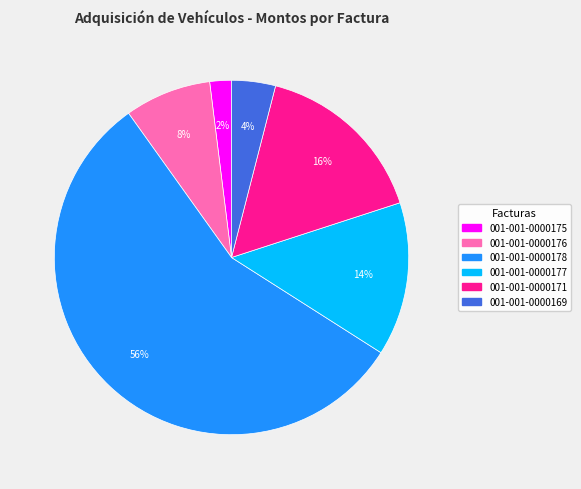

Which slice is the smallest?

001-001-0000175